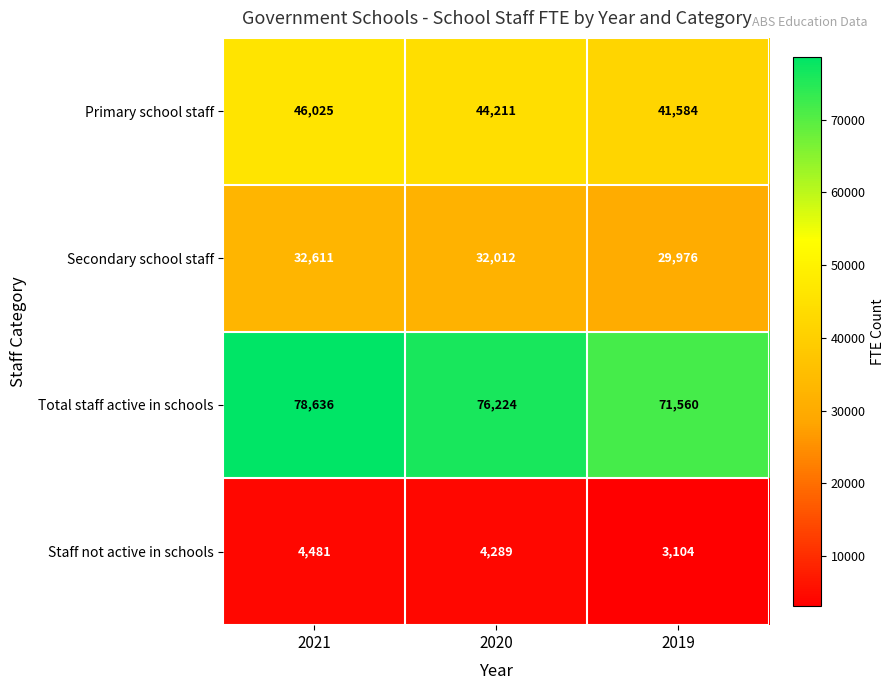

Which label corresponds to the largest value in the chart?

2021